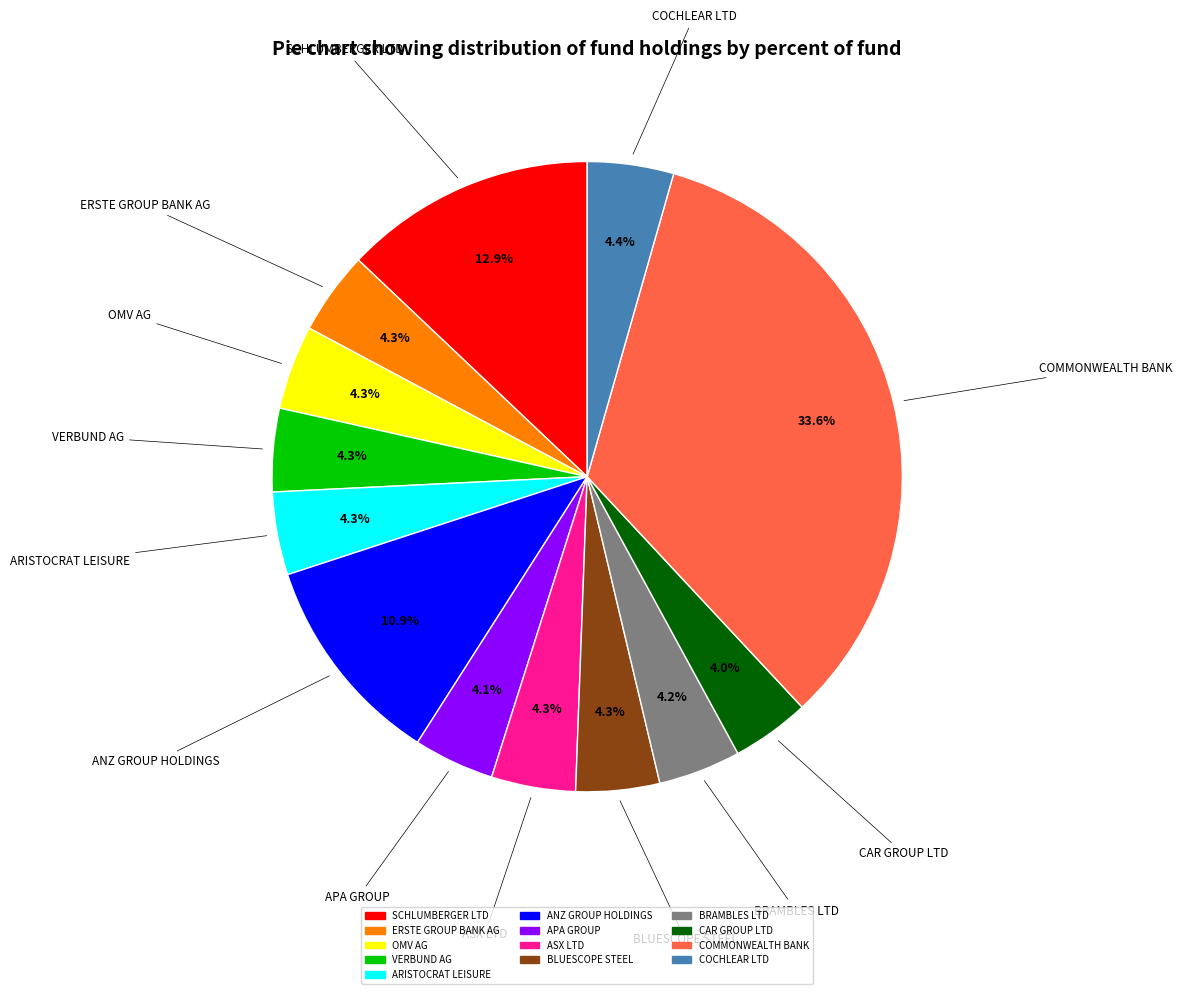

What portion of the pie excludes BLUESCOPE STEEL?

95.7%